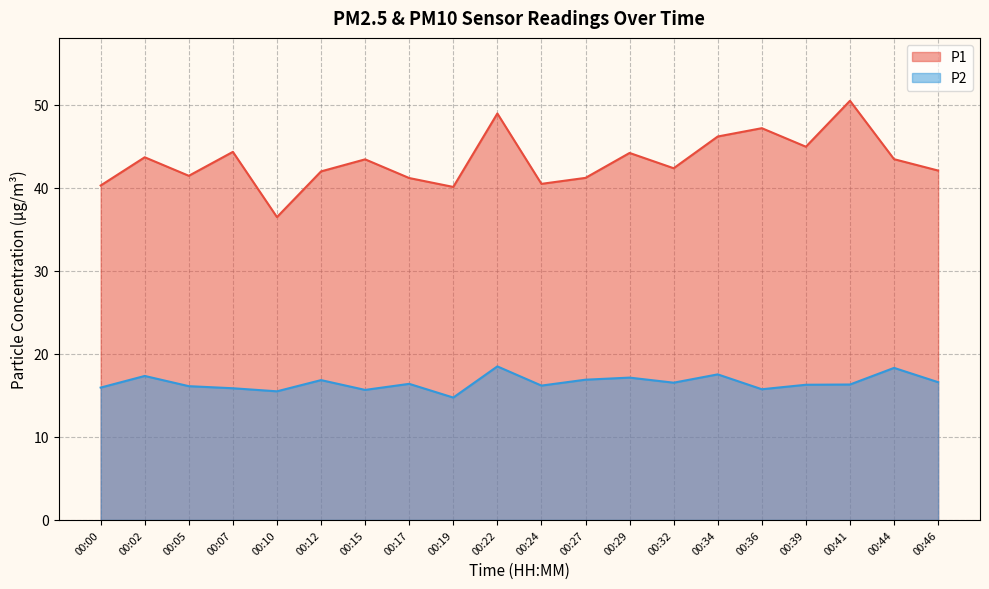

Which series has the largest range (max minus min)?

P1